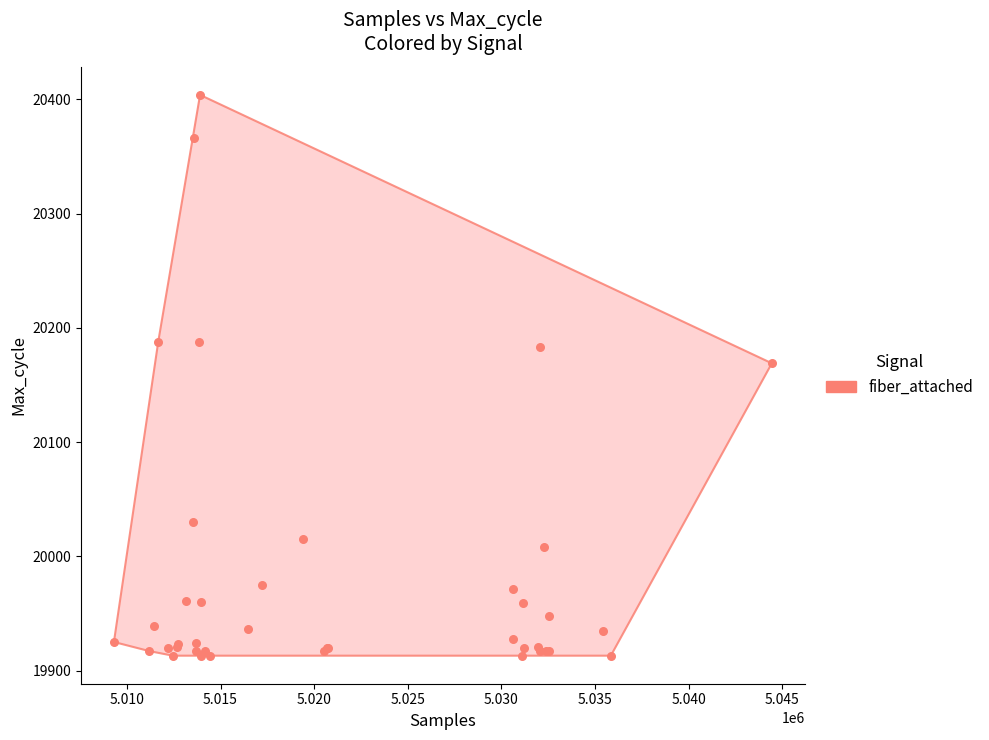

What Y value in the scatter plot is closest to 20158?

20169